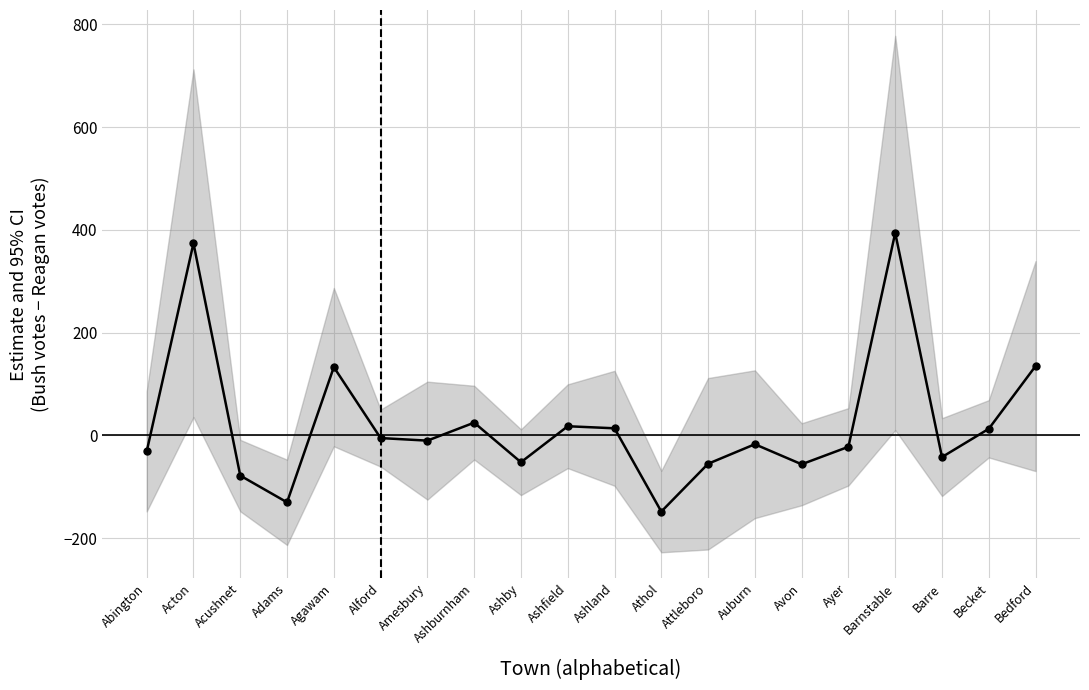

What is the minimum value shown in the chart?

-148